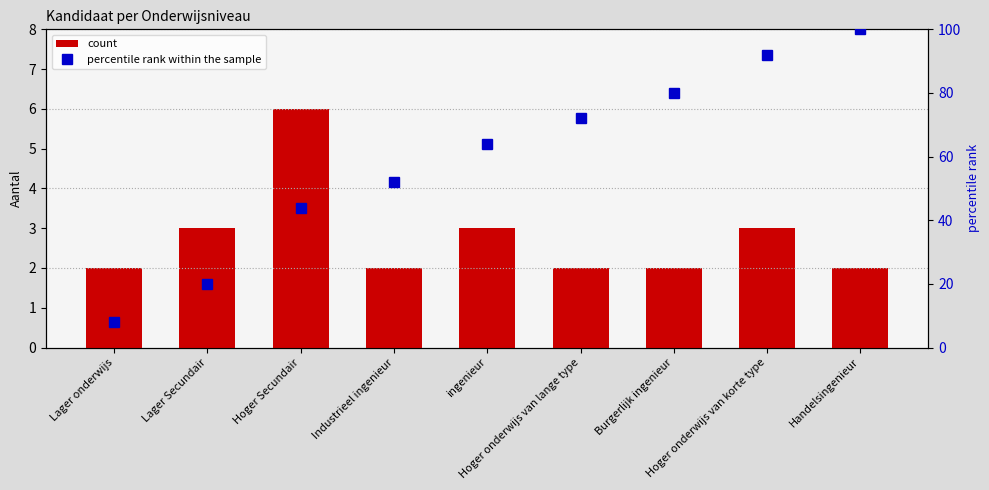

What is the label of the 4th bar from the left?

Industrieel ingenieur